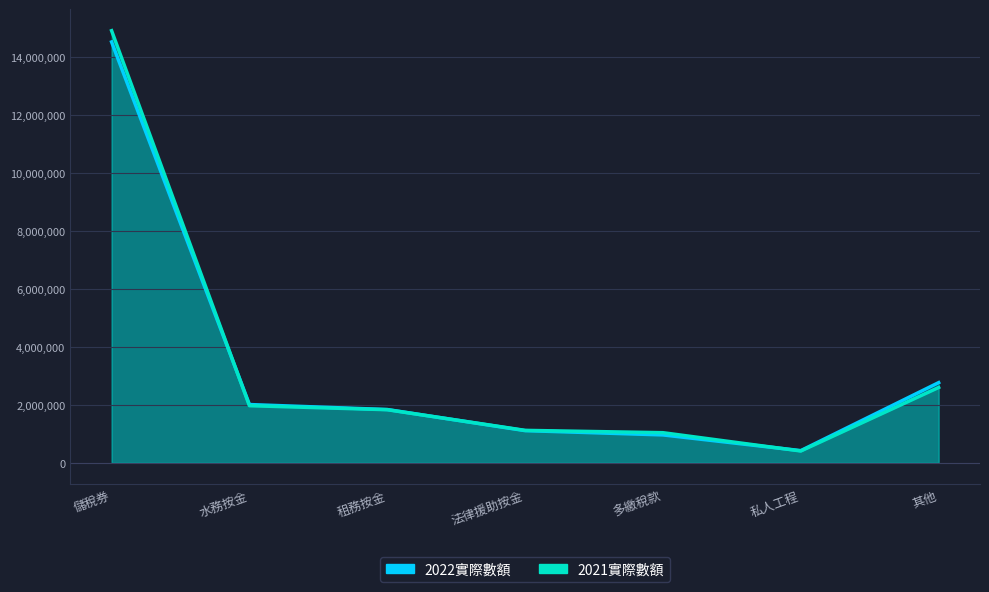

What is the label of the 5th point from the right?

租務按金